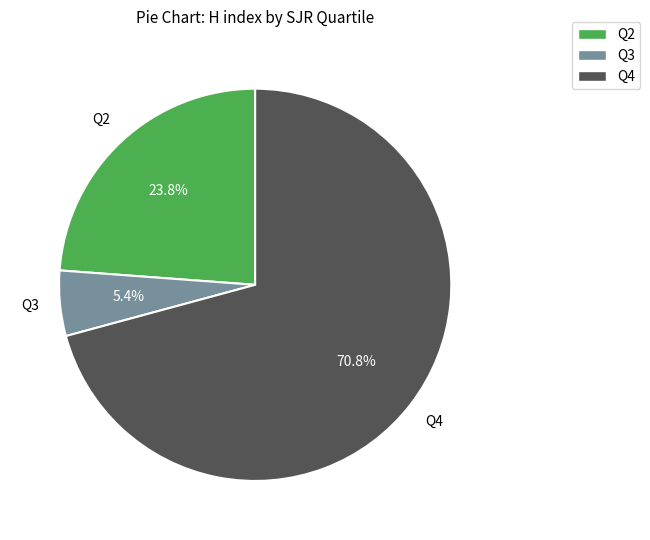

Is there a majority slice in this chart?

Yes